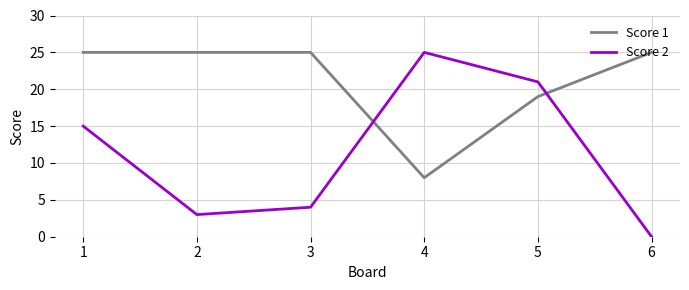

The value of Score 2 at 3 is 2. True or false?

False